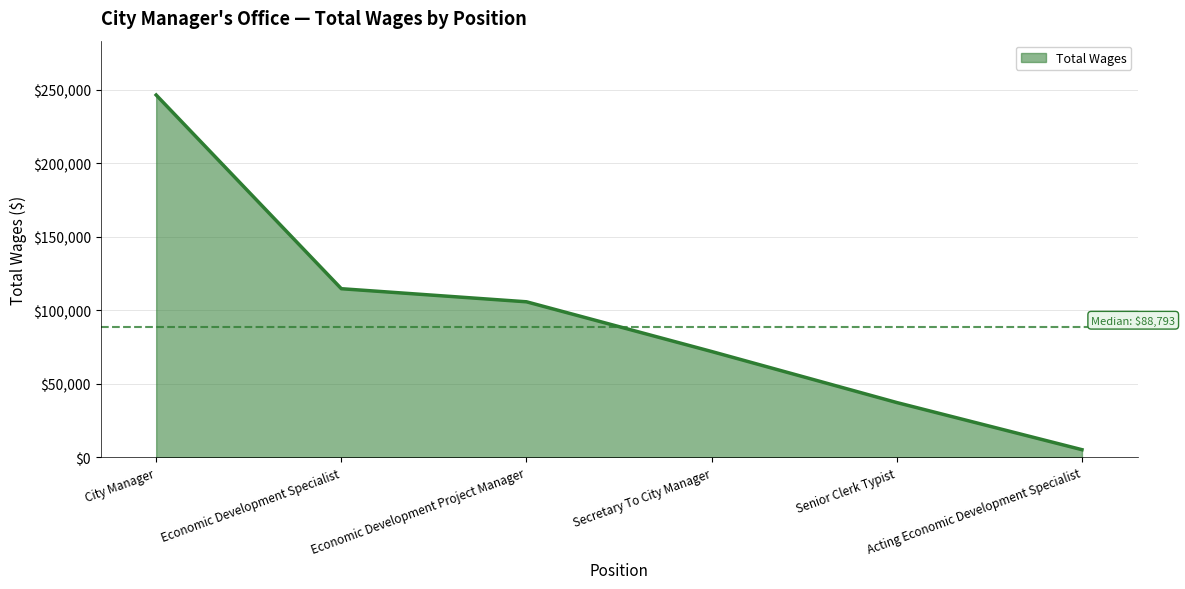

What is the change in value from Senior Clerk Typist to Acting Economic Development Specialist?

-32045